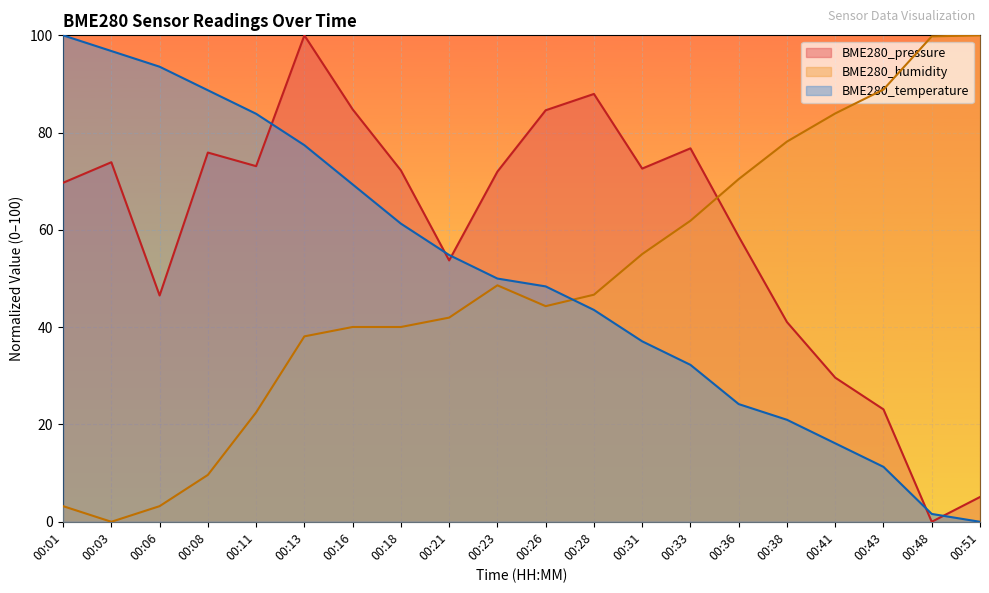

Reading left to right, list all the values displayed in this chart.

BME280_pressure: 00:01=69.7	00:03=73.9	00:06=46.5	00:08=75.9	00:11=73.1	00:13=100.0	00:16=84.8	00:18=72.2	00:21=53.7	00:23=72.0	00:26=84.6	00:28=88.0	00:31=72.6	00:33=76.8	00:36=58.6	00:38=41.1	00:41=29.6	00:43=23.1	00:48=0.0	00:51=5.1
BME280_humidity: 00:01=3.2	00:03=0.0	00:06=3.2	00:08=9.6	00:11=22.5	00:13=38.1	00:16=40.0	00:18=40.0	00:21=42.0	00:23=48.6	00:26=44.3	00:28=46.7	00:31=55.0	00:33=61.9	00:36=70.4	00:38=78.2	00:41=83.9	00:43=88.9	00:48=99.8	00:51=100.0
BME280_temperature: 00:01=100.0	00:03=96.8	00:06=93.5	00:08=88.7	00:11=83.9	00:13=77.4	00:16=69.4	00:18=61.3	00:21=54.8	00:23=50.0	00:26=48.4	00:28=43.5	00:31=37.1	00:33=32.3	00:36=24.2	00:38=21.0	00:41=16.1	00:43=11.3	00:48=1.6	00:51=0.0